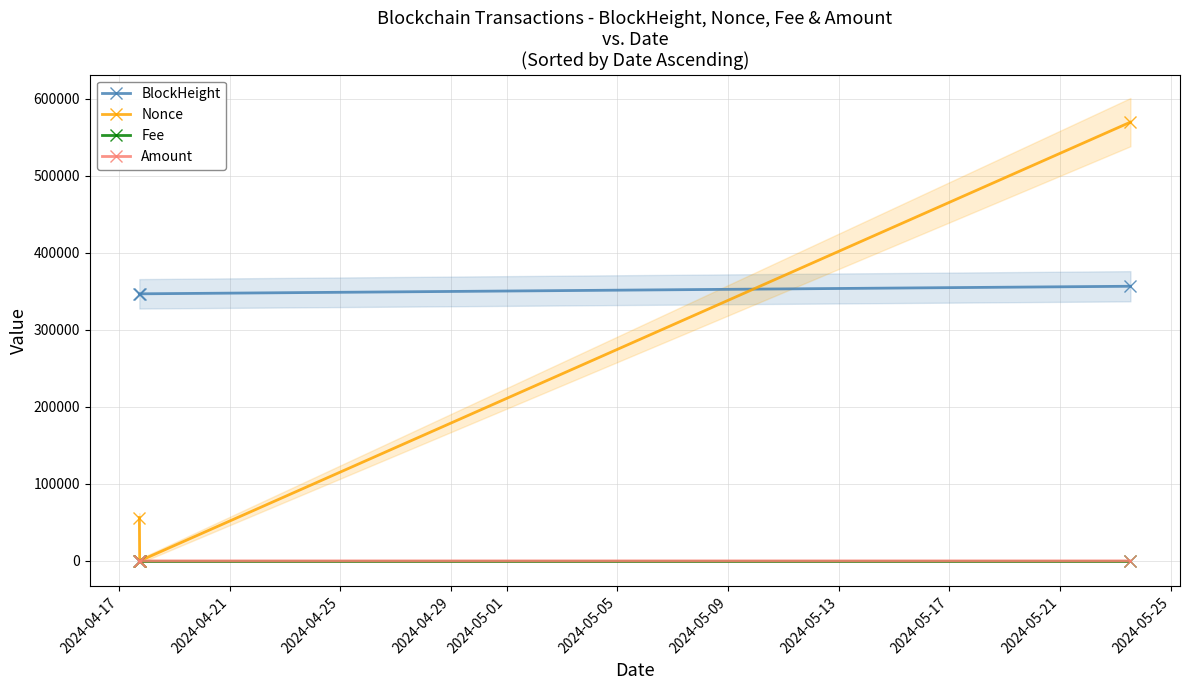

Which series has the largest total across all categories?

BlockHeight